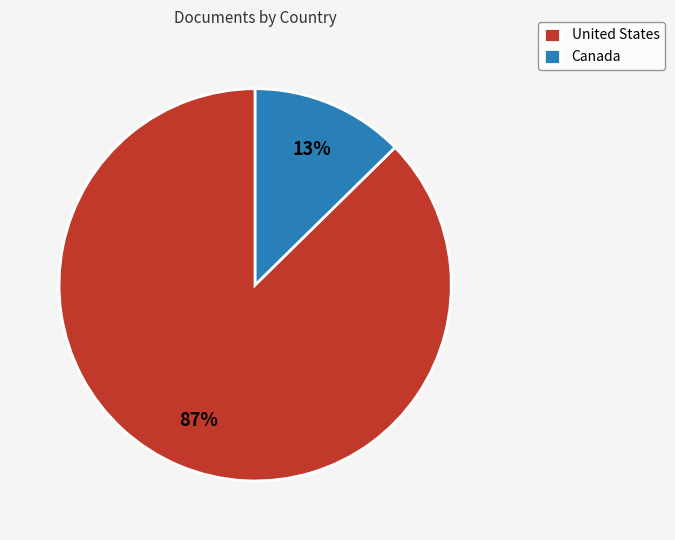

Rank the categories by value from highest to lowest.

United States, Canada